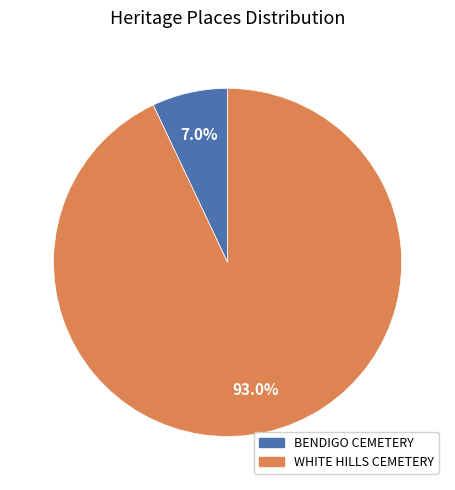

To the nearest percent, what percentage of the pie is WHITE HILLS CEMETERY?

93%